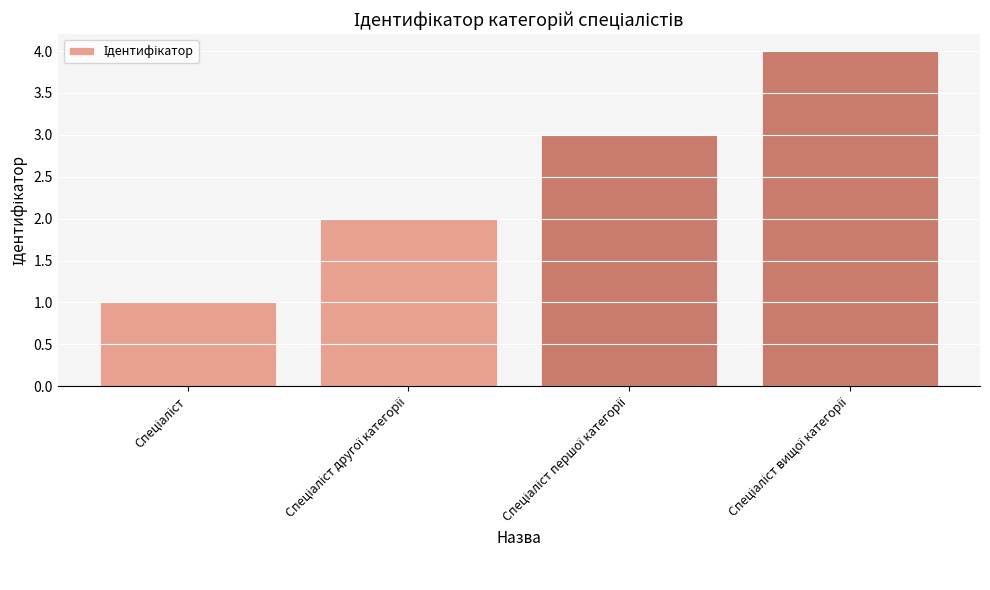

How many series are shown in this chart?

1